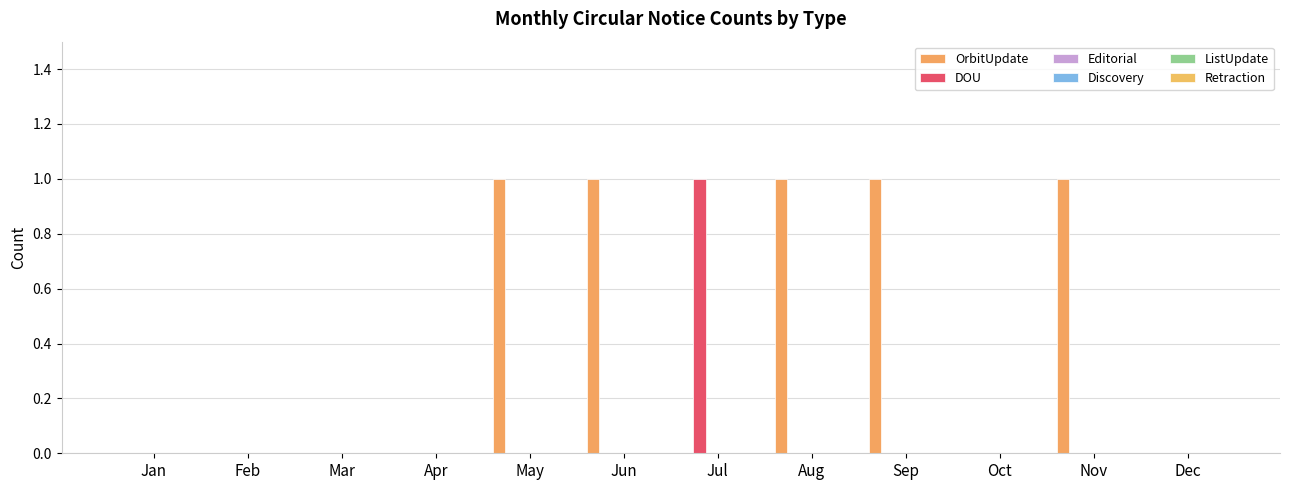

Which series has the largest total across all categories?

OrbitUpdate